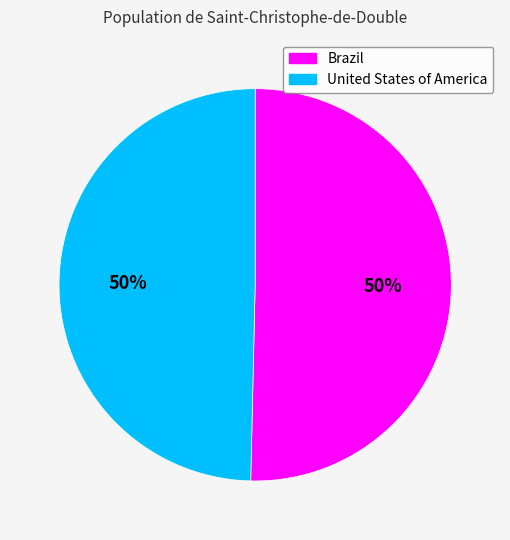

What is the ratio of the value at Brazil to the value at United States of America?

1.0